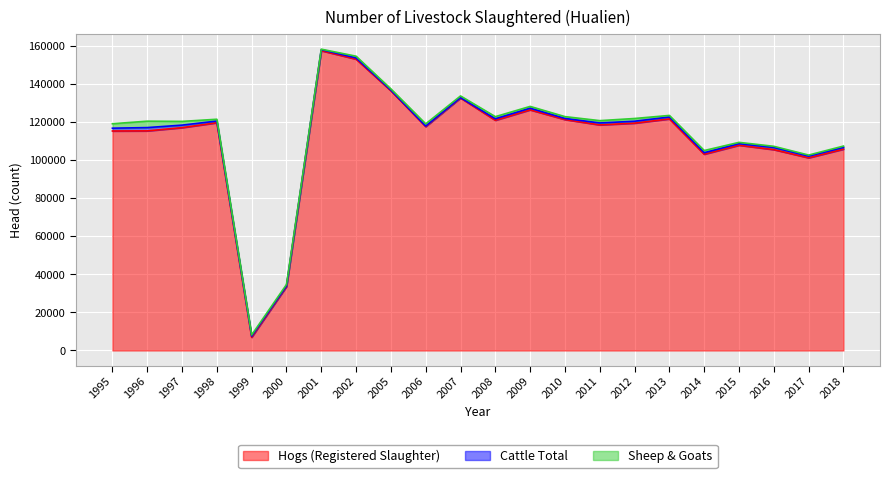

What are all the series names shown in the legend?

Hogs (Registered Slaughter), Cattle Total, Sheep & Goats